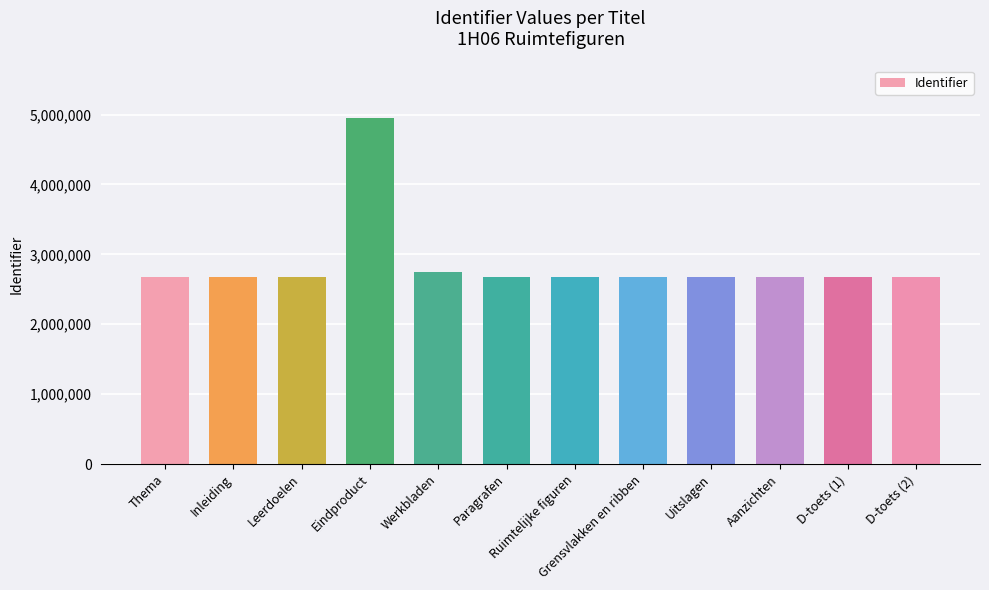

How many categories are shown in the chart?

12